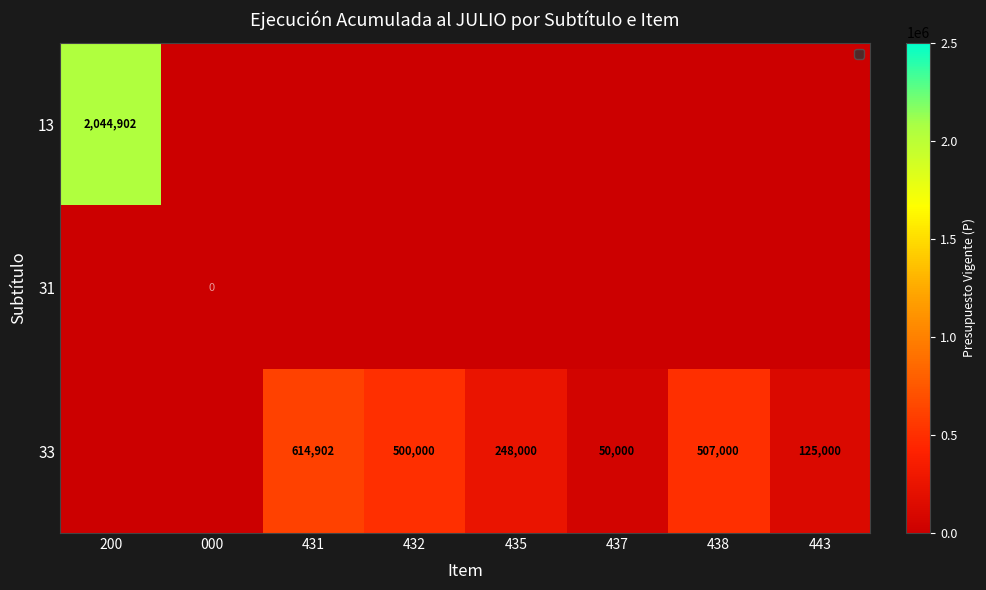

Which has a higher value, 431 or 435?

431